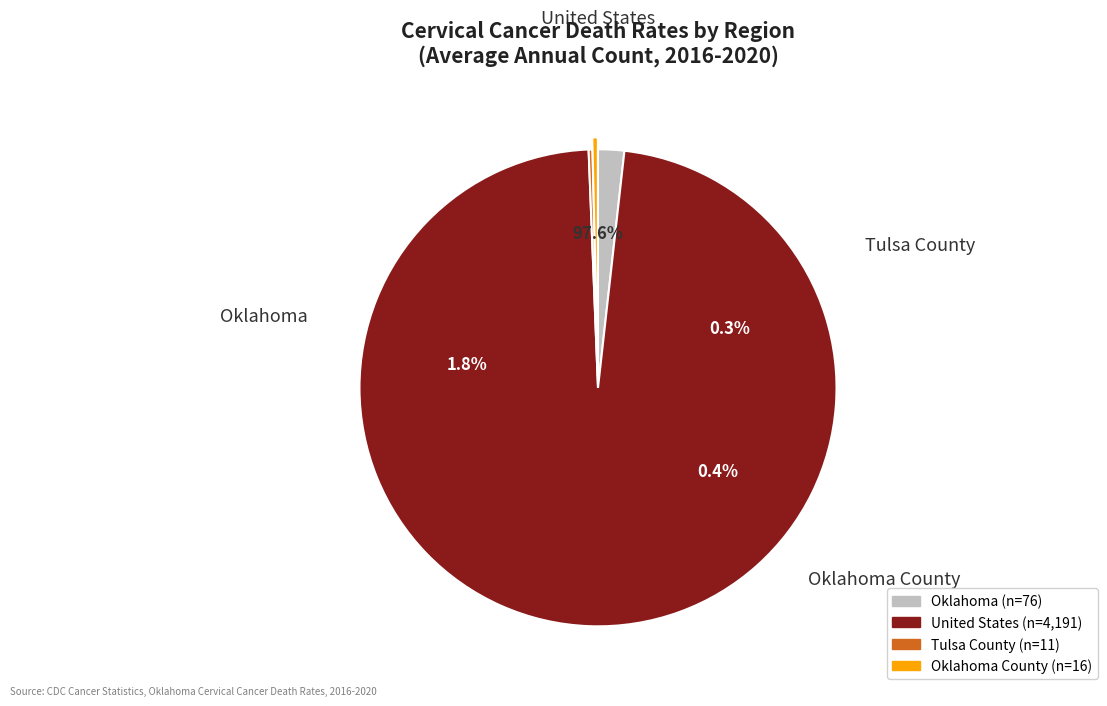

What percentage is NOT represented by Oklahoma?

98.2%